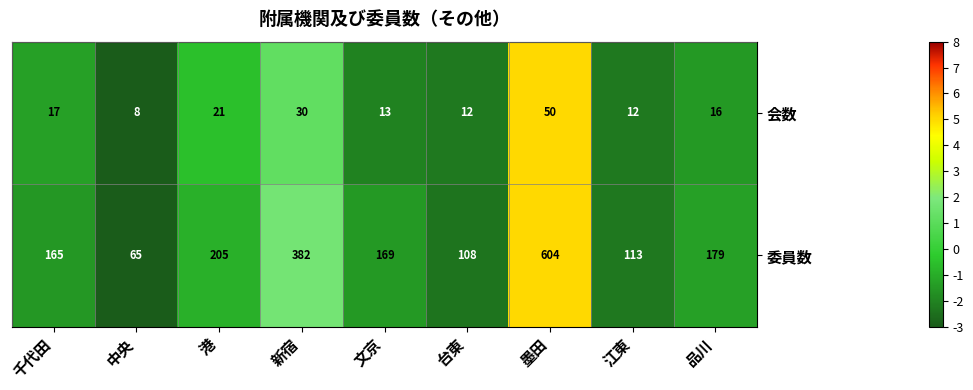

Which series changed the most between 千代田 and 新宿?

委員数